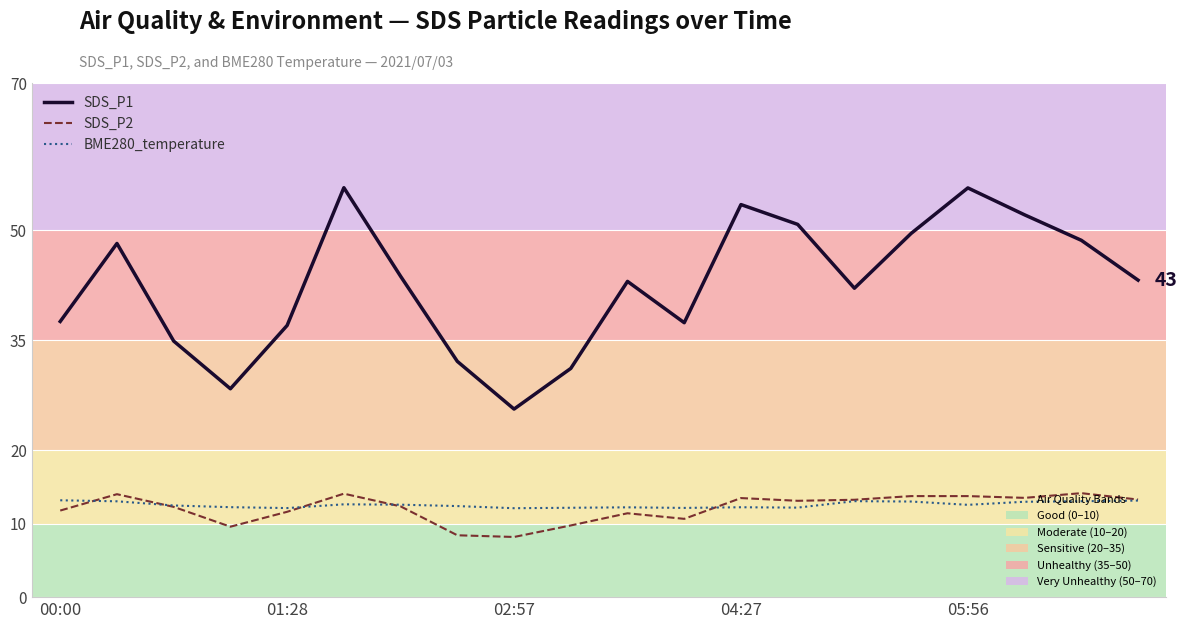

What is the smallest value displayed?

8.2